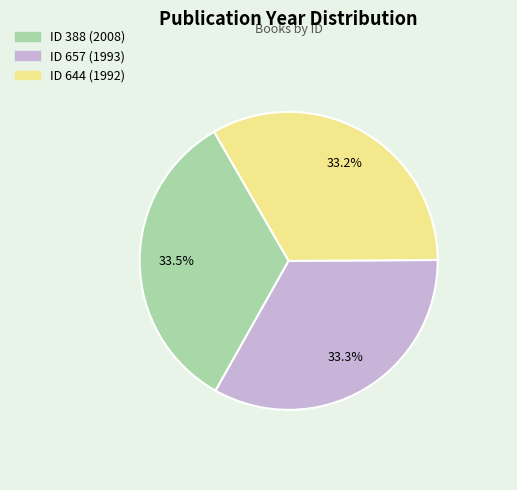

Does any single category account for the majority?

No